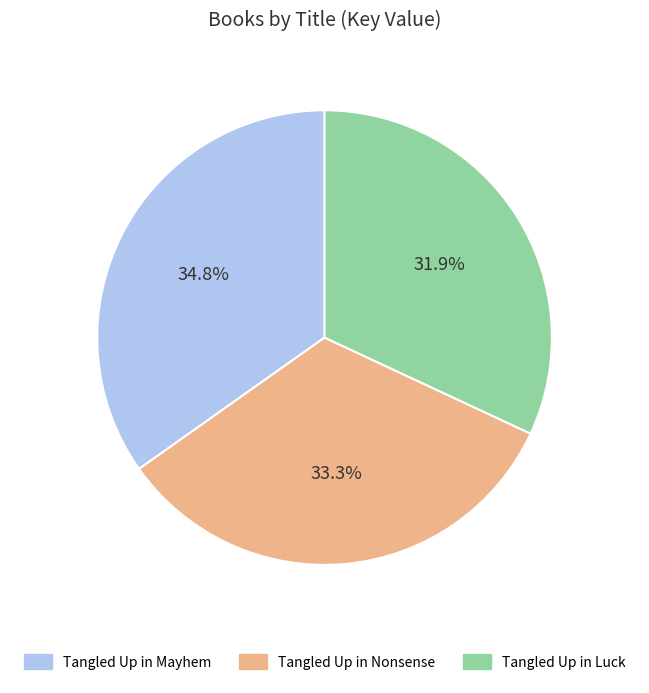

How many slices are in this pie chart?

3